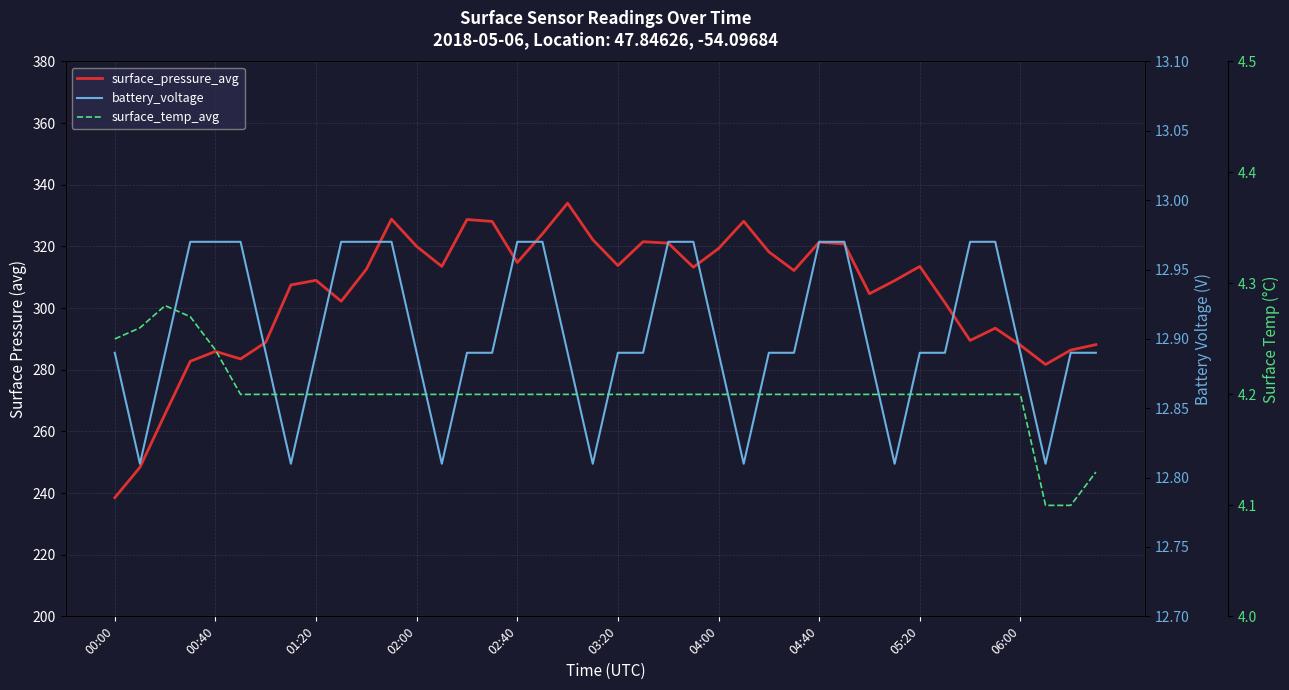

In battery_voltage, how many points are lower than both neighbors (excluding endpoints)?

7